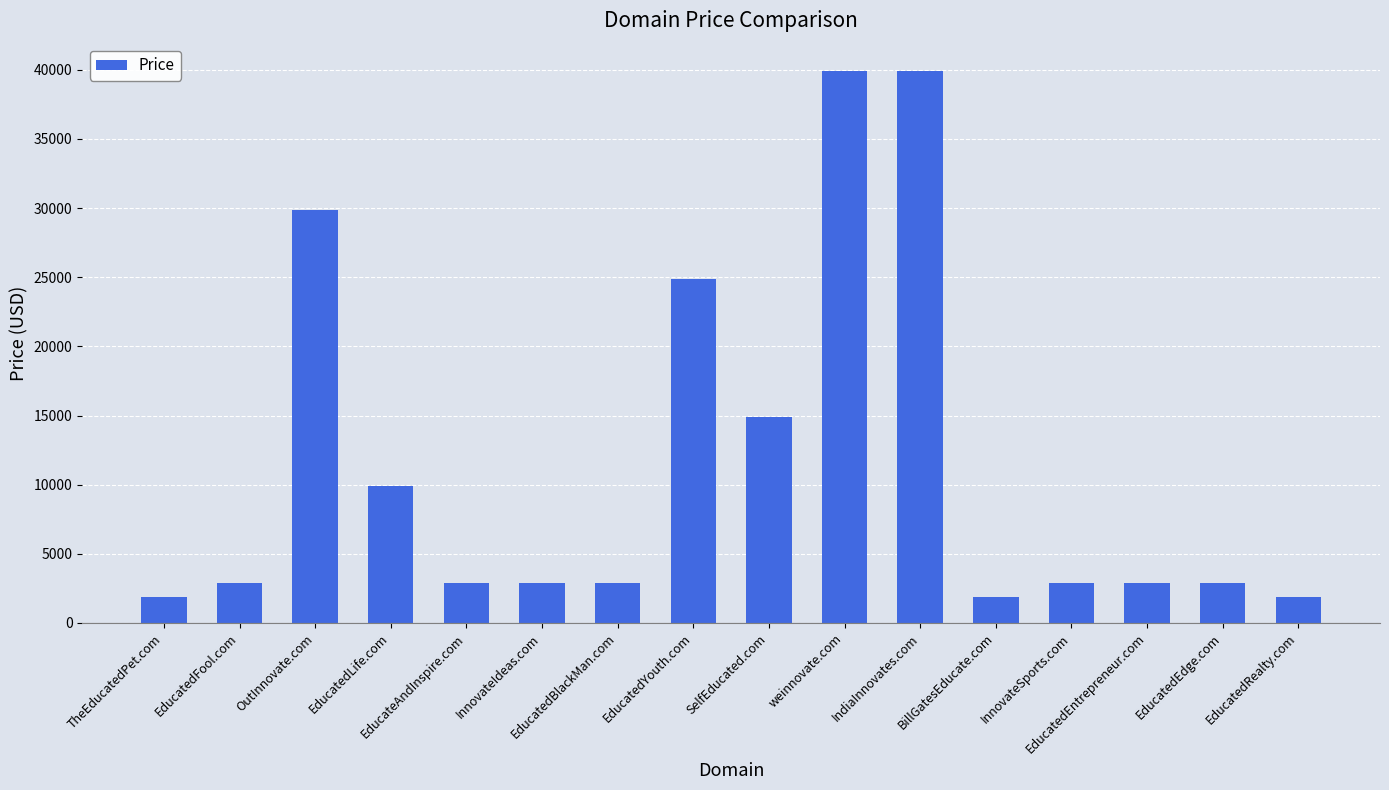

Reading left to right, extract all data points from this chart.

TheEducatedPet.com=1888	EducatedFool.com=2888	OutInnovate.com=29888	EducatedLife.com=9888	EducateAndInspire.com=2888	InnovateIdeas.com=2888	EducatedBlackMan.com=2888	EducatedYouth.com=24888	SelfEducated.com=14888	weinnovate.com=39888	IndiaInnovates.com=39888	BillGatesEducate.com=1888	InnovateSports.com=2888	EducatedEntrepreneur.com=2888	EducatedEdge.com=2888	EducatedRealty.com=1888